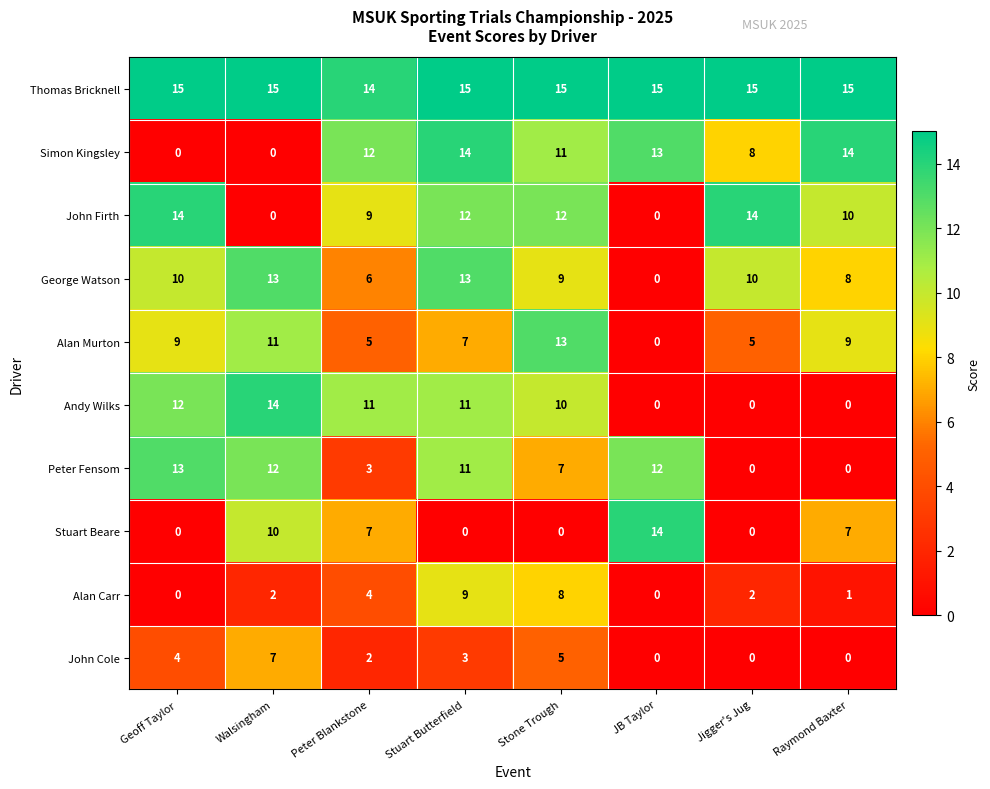

What is the difference between the maximum and second lowest values in the George Watson series?

7